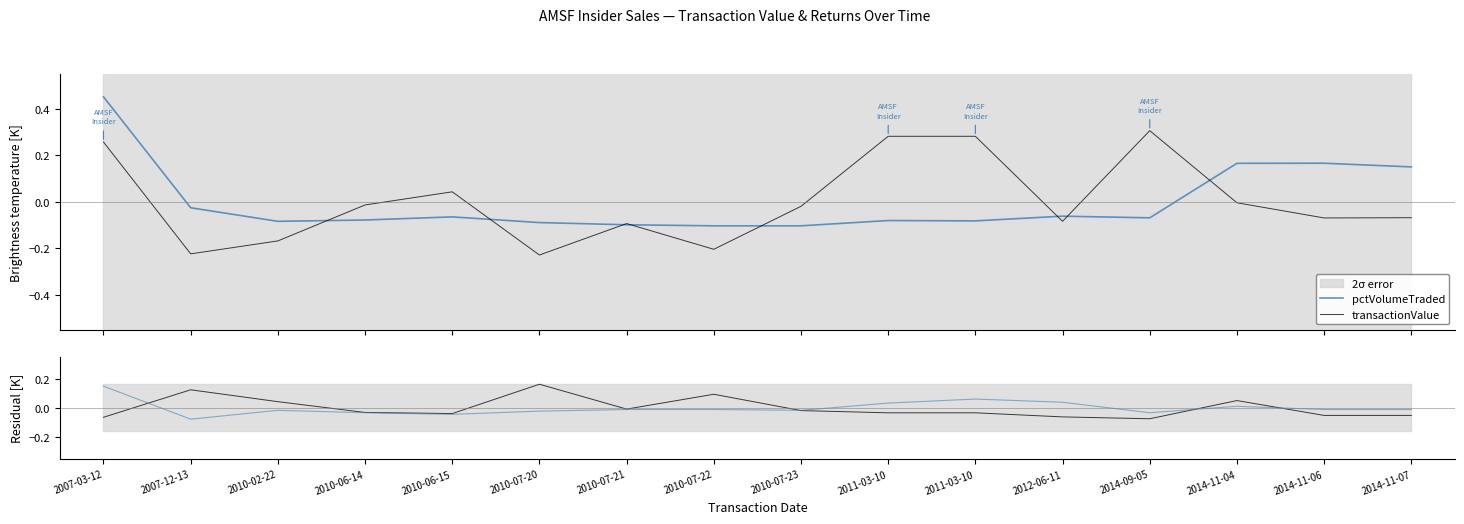

At which category is the sum across all series the highest?

2007-03-12